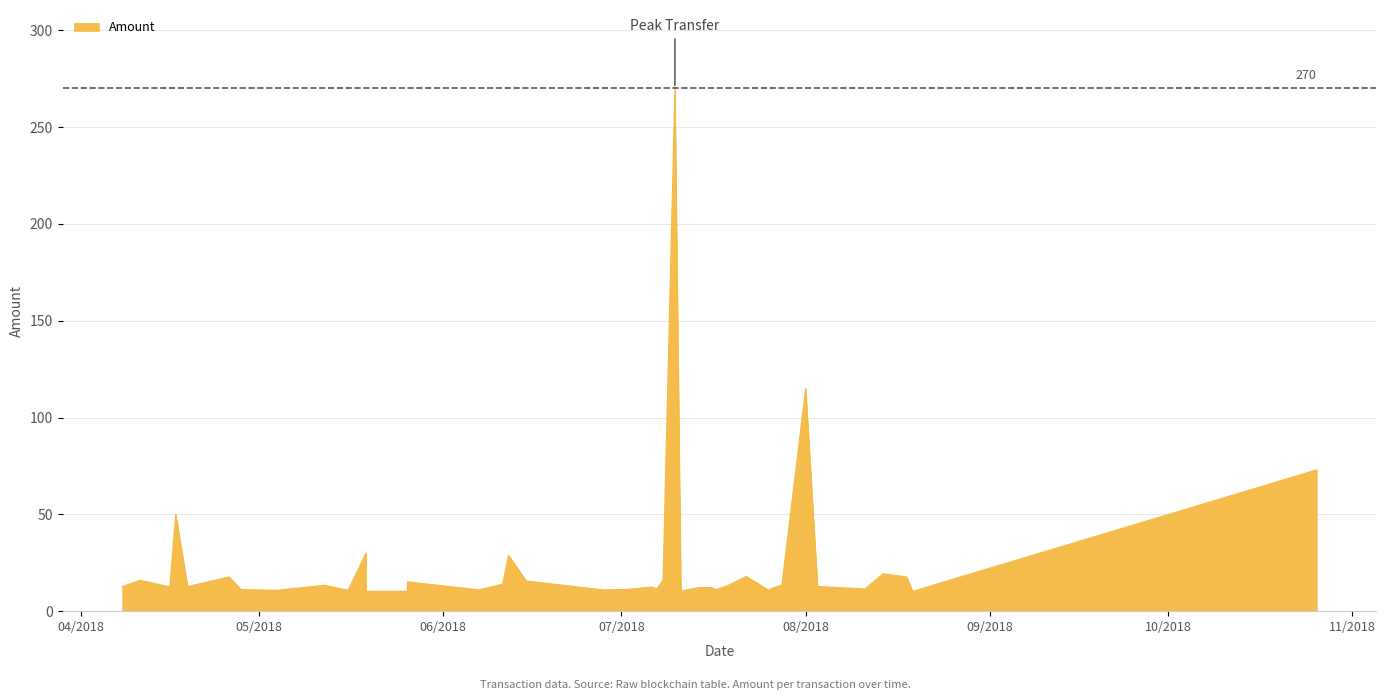

What is the ratio of the value at 7 to the value at 32?

1.3